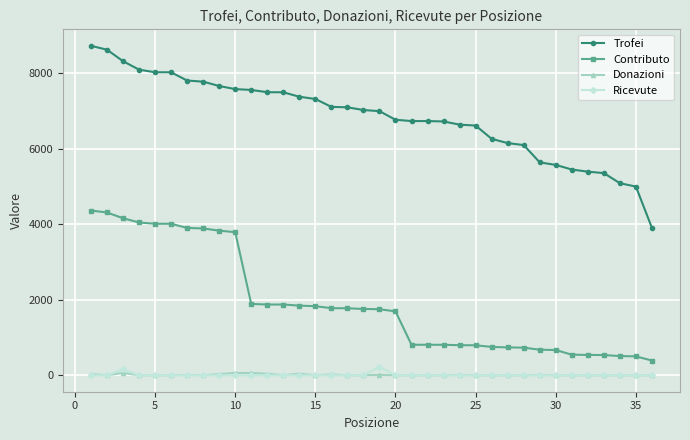

At how many categories does at least one series exceed 1483?

36